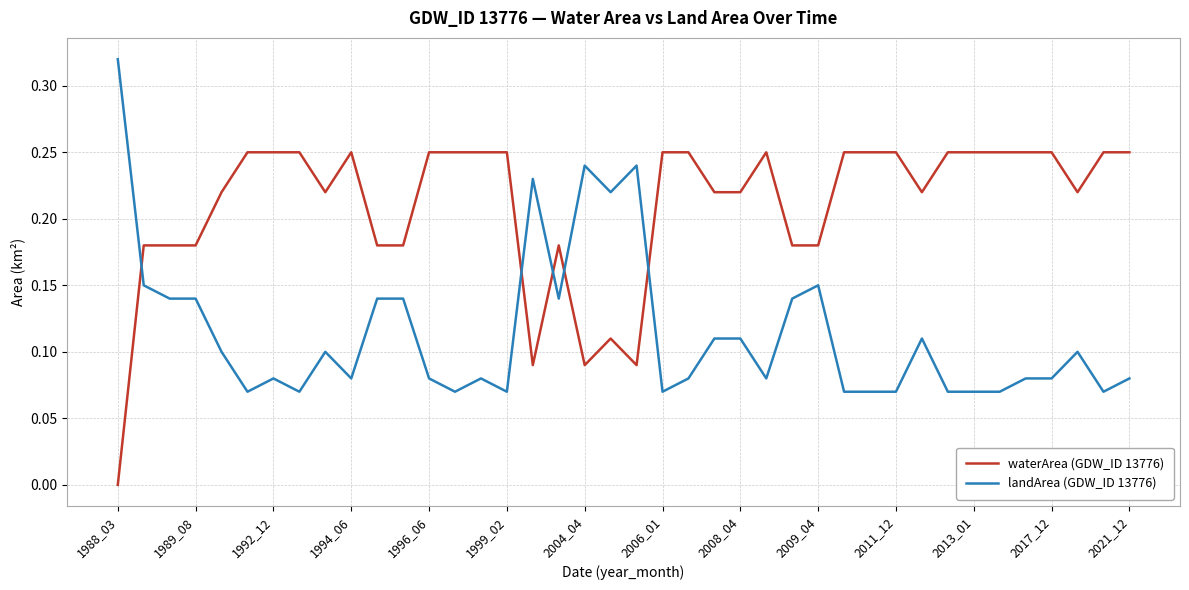

Rank the series by their average value, from highest to lowest.

waterArea (GDW_ID 13776), landArea (GDW_ID 13776)